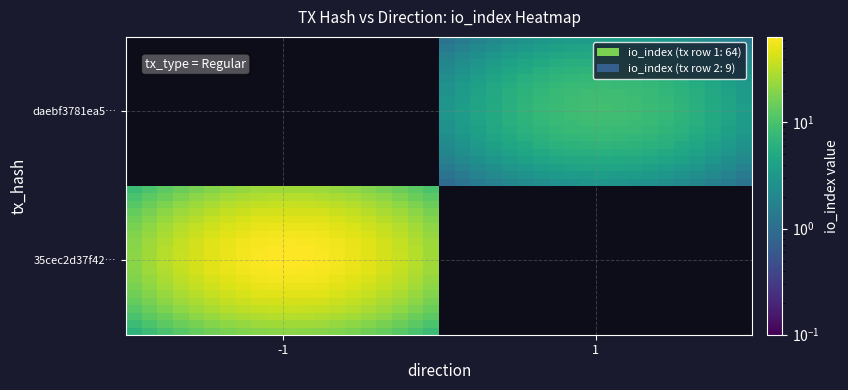

At how many categories does at least one series exceed 60?

5